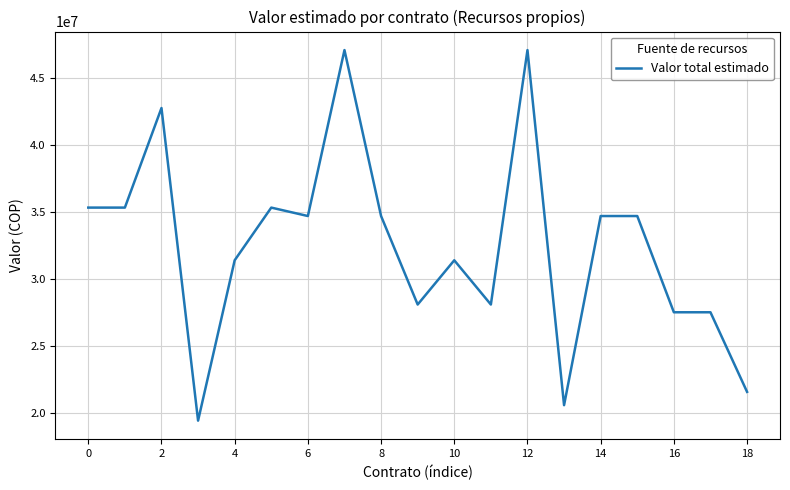

What is the greatest value displayed?

47048000